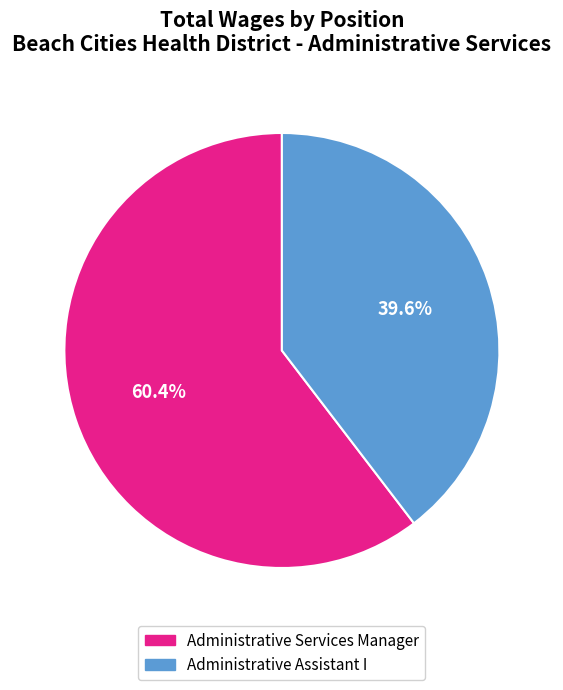

Count the number of slices in the pie.

2